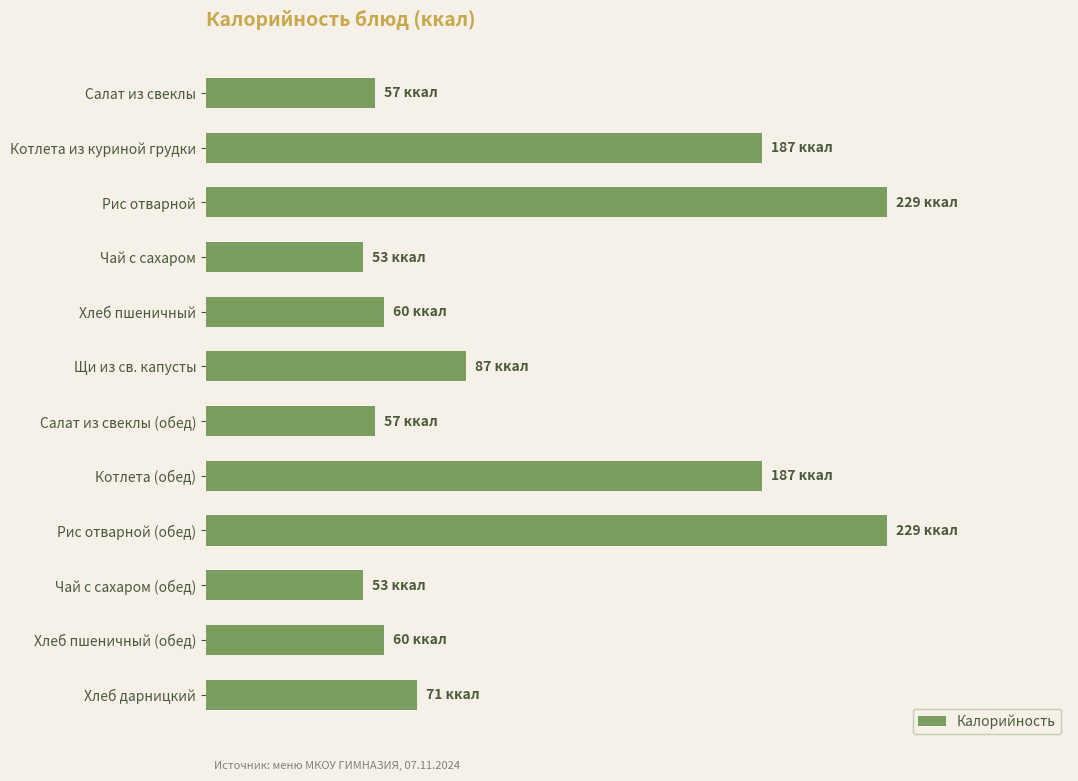

Are the bars horizontal?

Yes